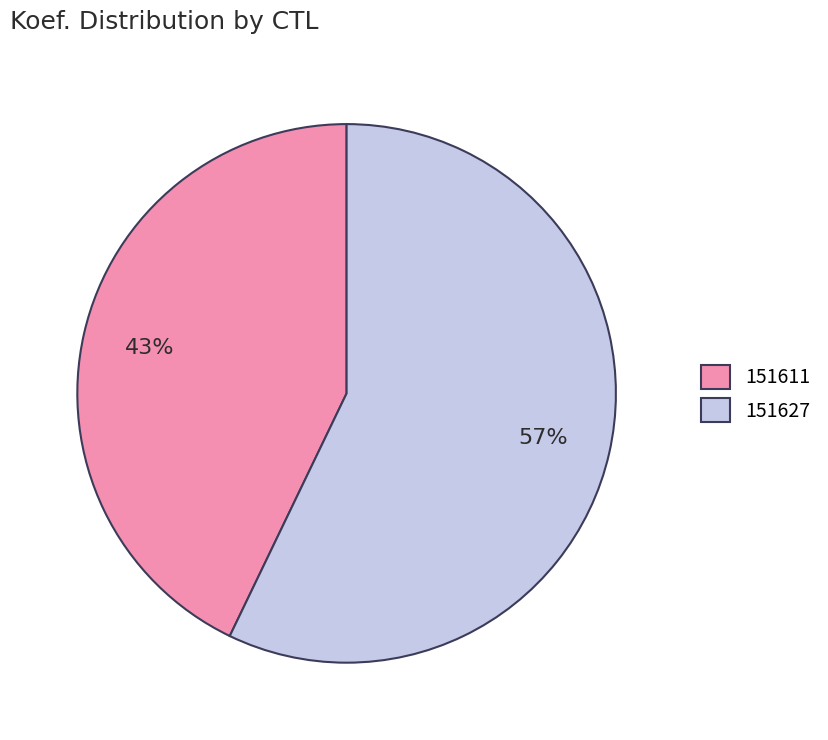

How many segments does this pie chart have?

2